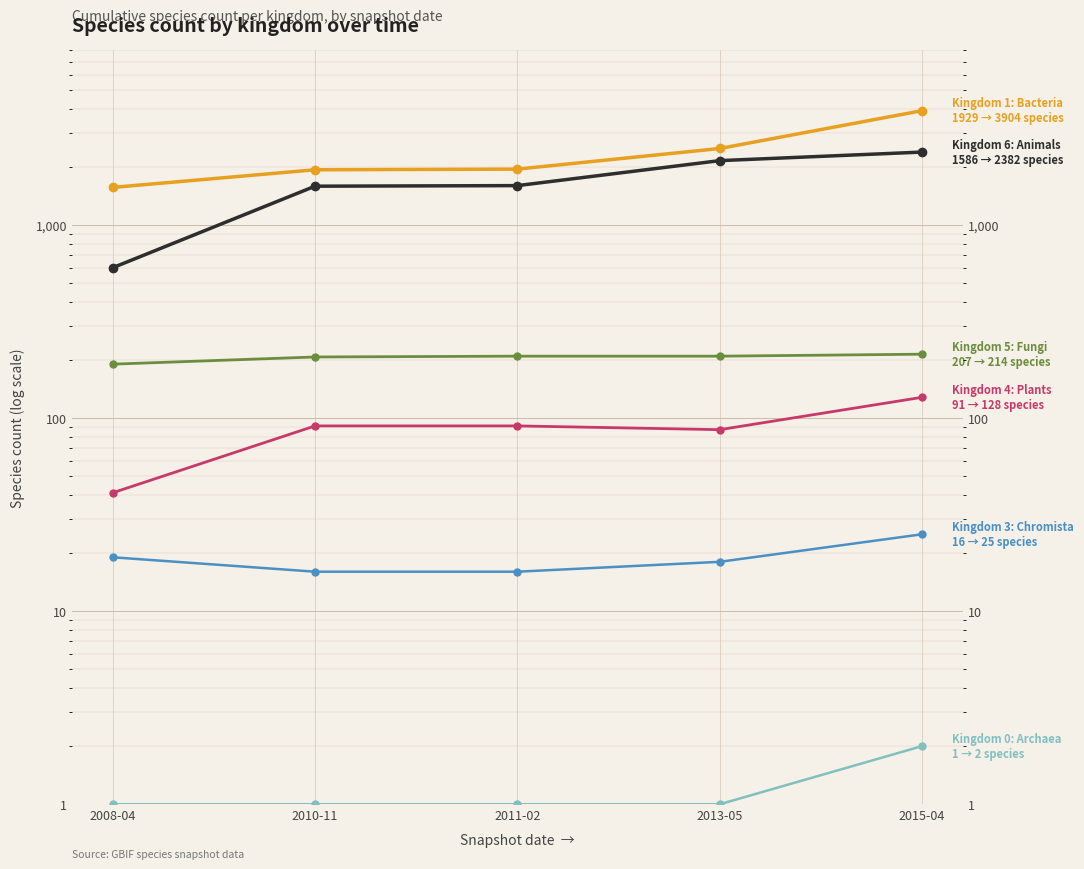

True or false: kingdom_5 has more than 2 interior local peaks.

False